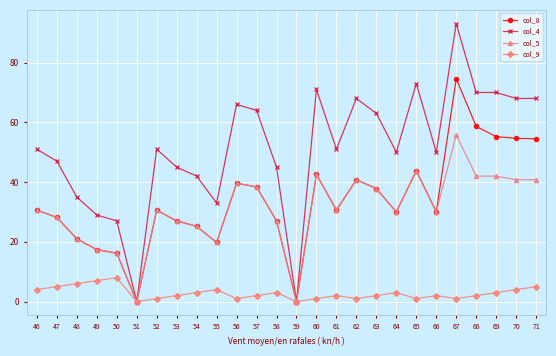

Is the value of col_8 at 61 greater than the value of col_9 at 56?

Yes